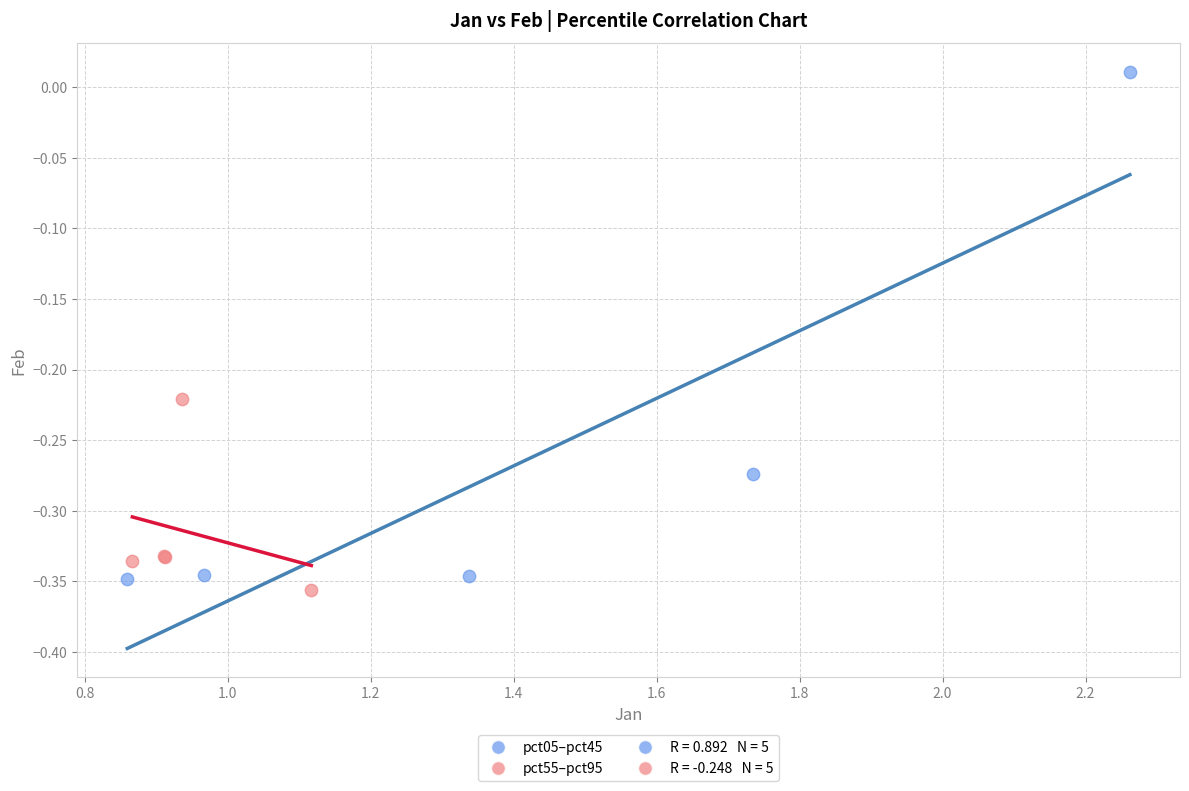

Which series has the largest Y range (max minus min)?

pct05–pct45